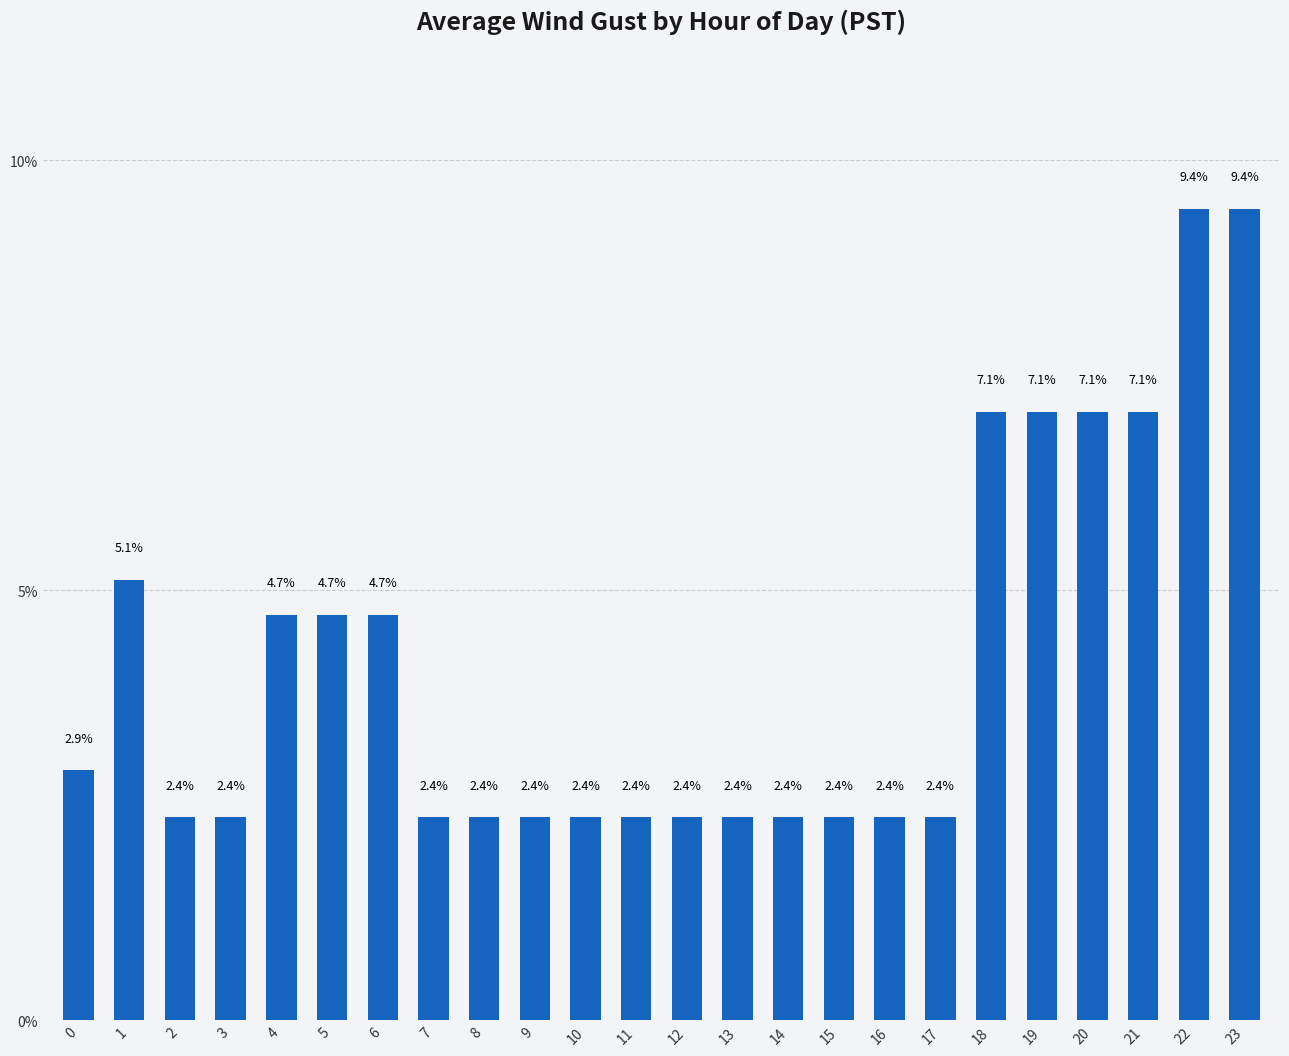

What is the value of the 16th bar from the left?

2.4